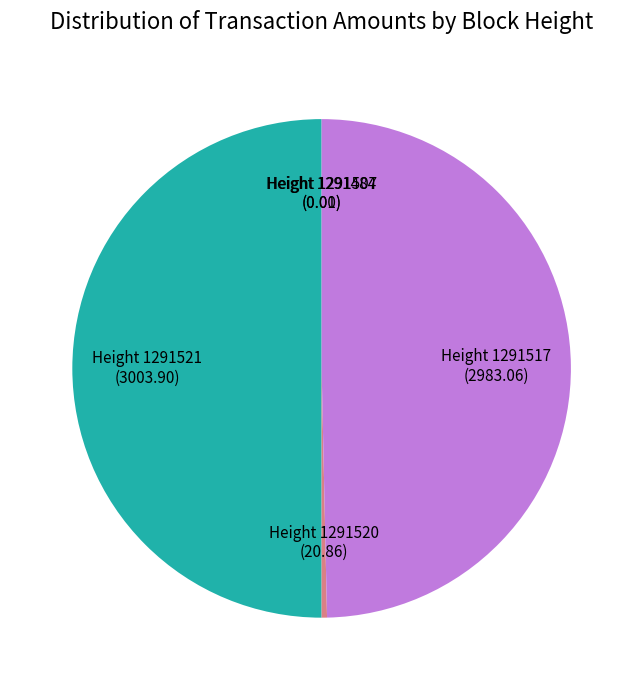

Is the sum of Height 1291517 (2983.06) and Height 1291521 (3003.90) greater than half?

Yes